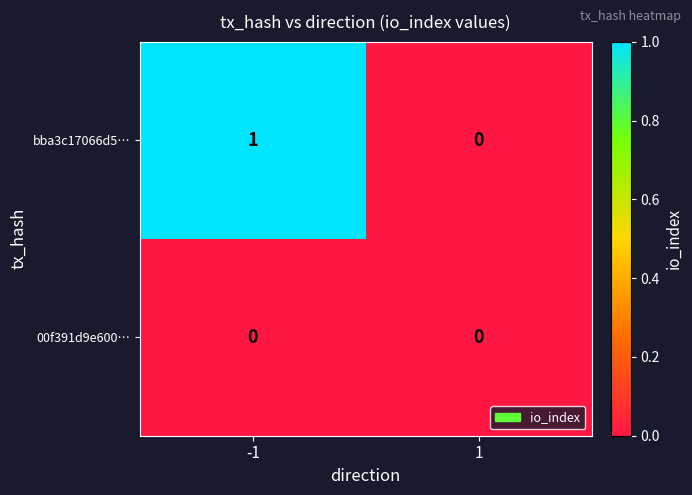

Rank the series by their average value, from highest to lowest.

bba3c17066d5…, 00f391d9e600…